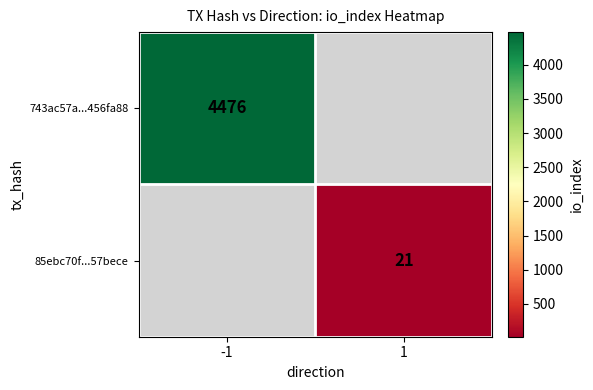

The value of 85ebc70f...57bece at 1 is 27. True or false?

False